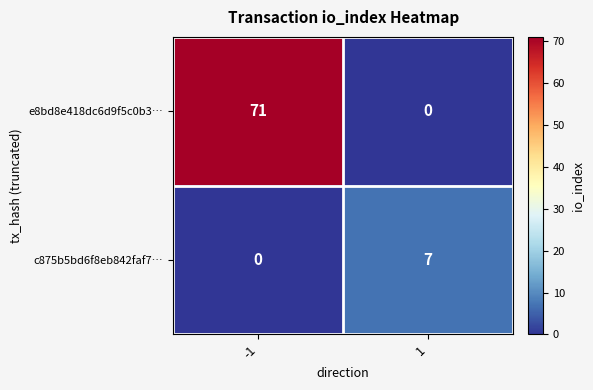

Which series has the largest range (max minus min)?

e8bd8e418dc6d9f5c0b3…